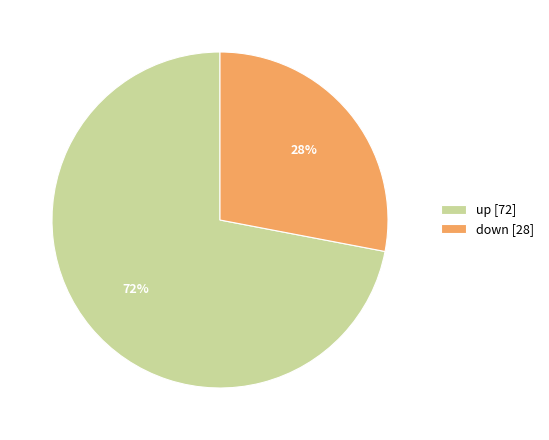

To the nearest percent, what is the difference between the largest and smallest slice percentages?

44%